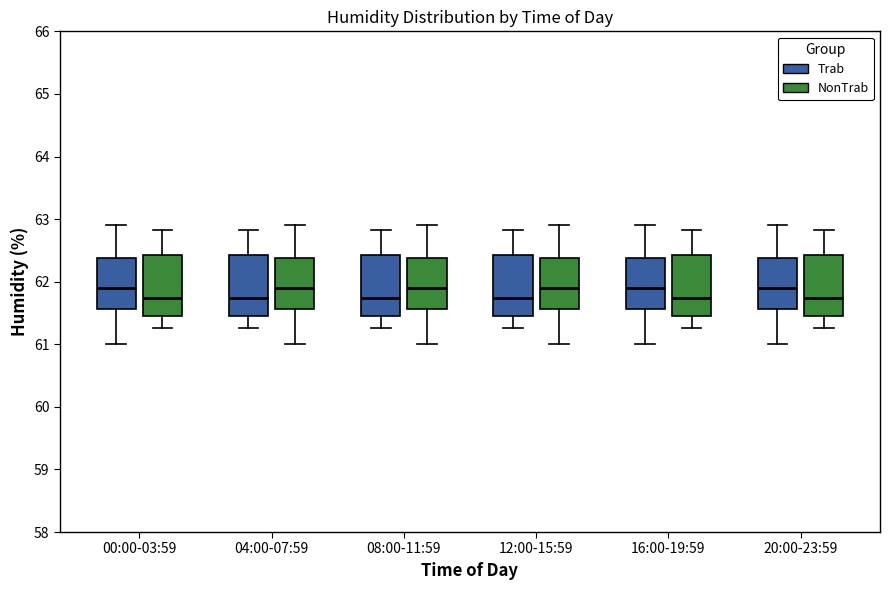

Where does the lower whisker of the box for 04:00-07:59 (NonTrab) end on the y-axis? The values are not printed on the chart, so give them approximately, as read against the axis.

61.0